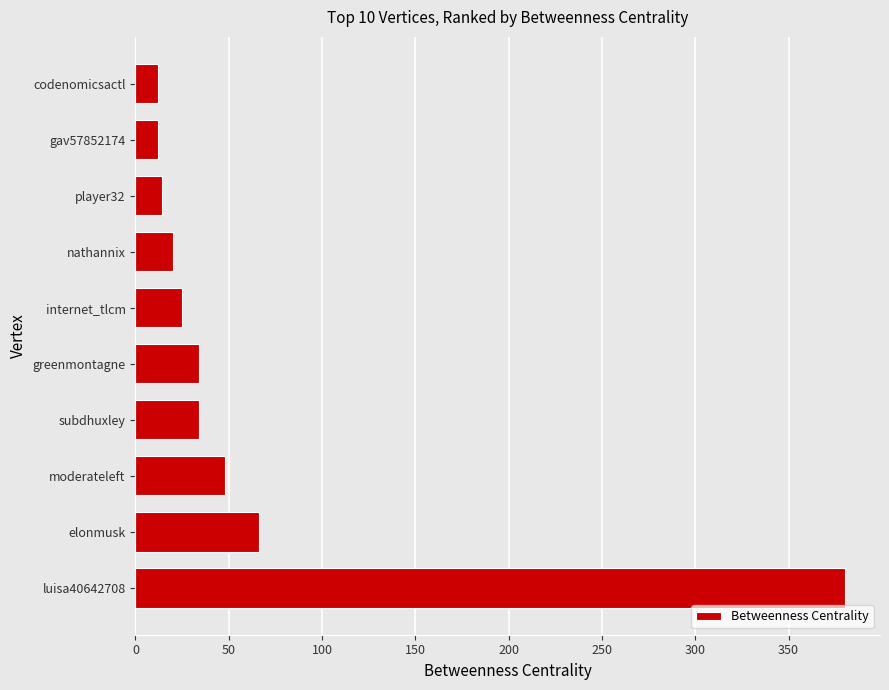

What is the difference between the maximum and second lowest values?

368